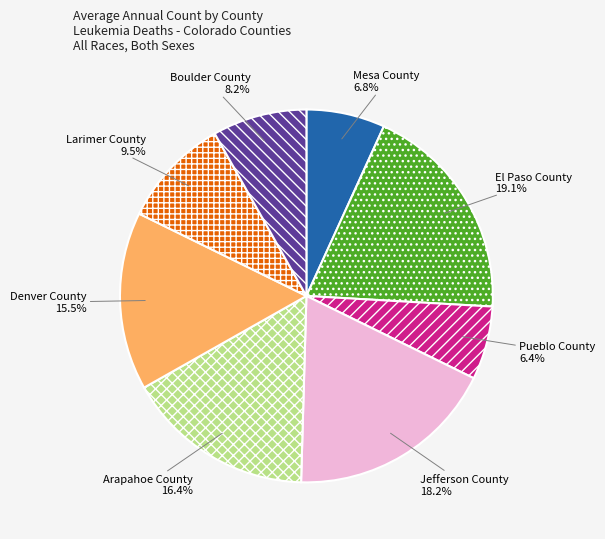

Is there any slice that represents more than half of the pie?

No